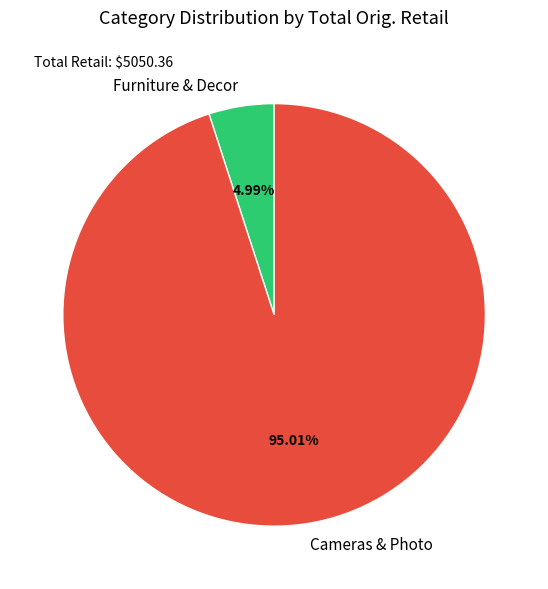

Does Cameras & Photo represent more than half of the total?

Yes